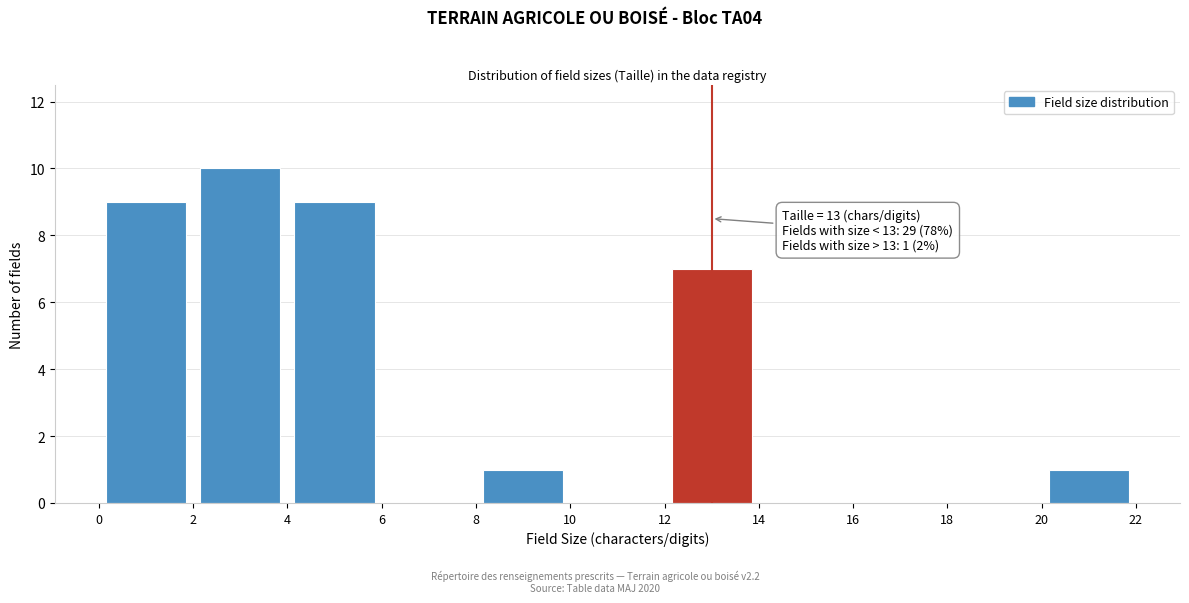

Over which range of the x-axis is the bar tallest?

2 to 4